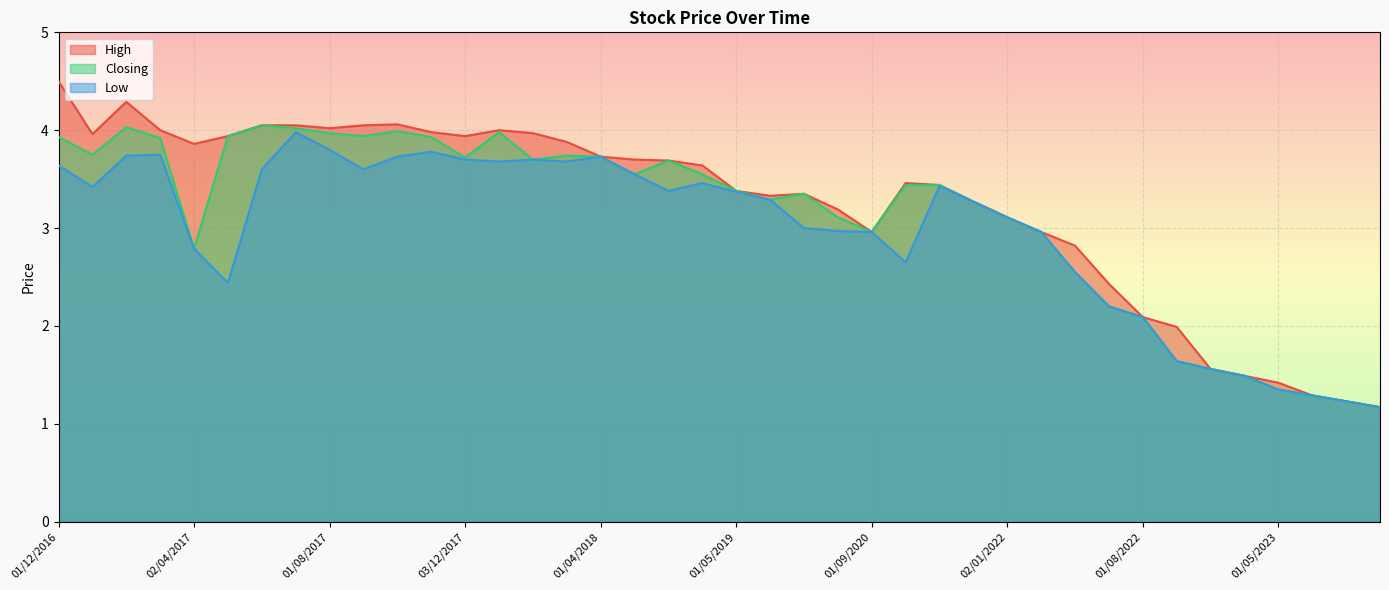

How many interior local valleys does the High series have?

6